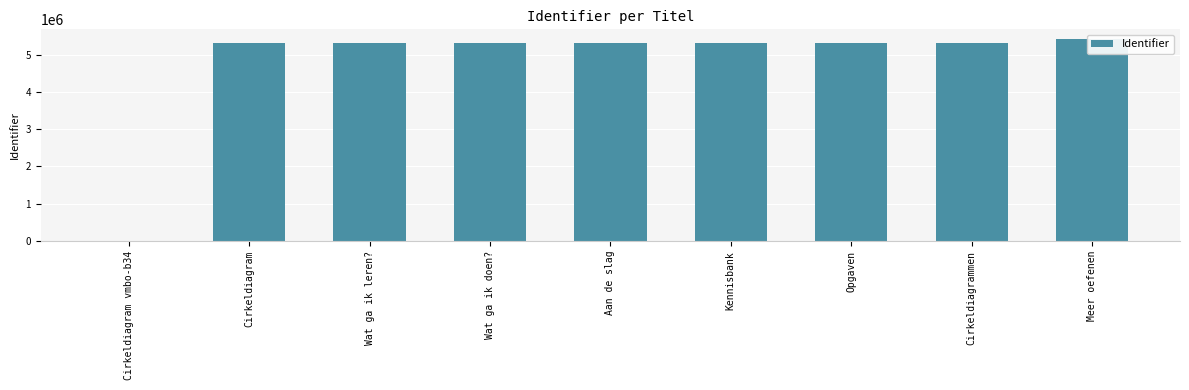

What is the average value?

4735549